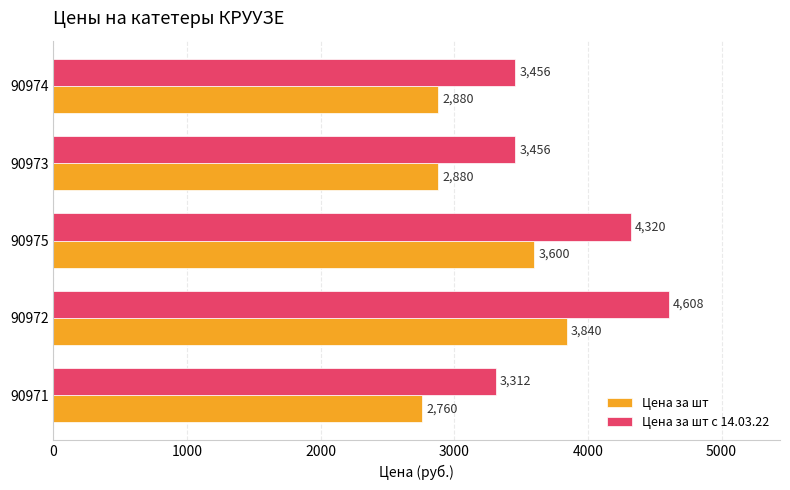

The Цена за шт с 14.03.22 series shows 1838 at 90974. True or false?

False